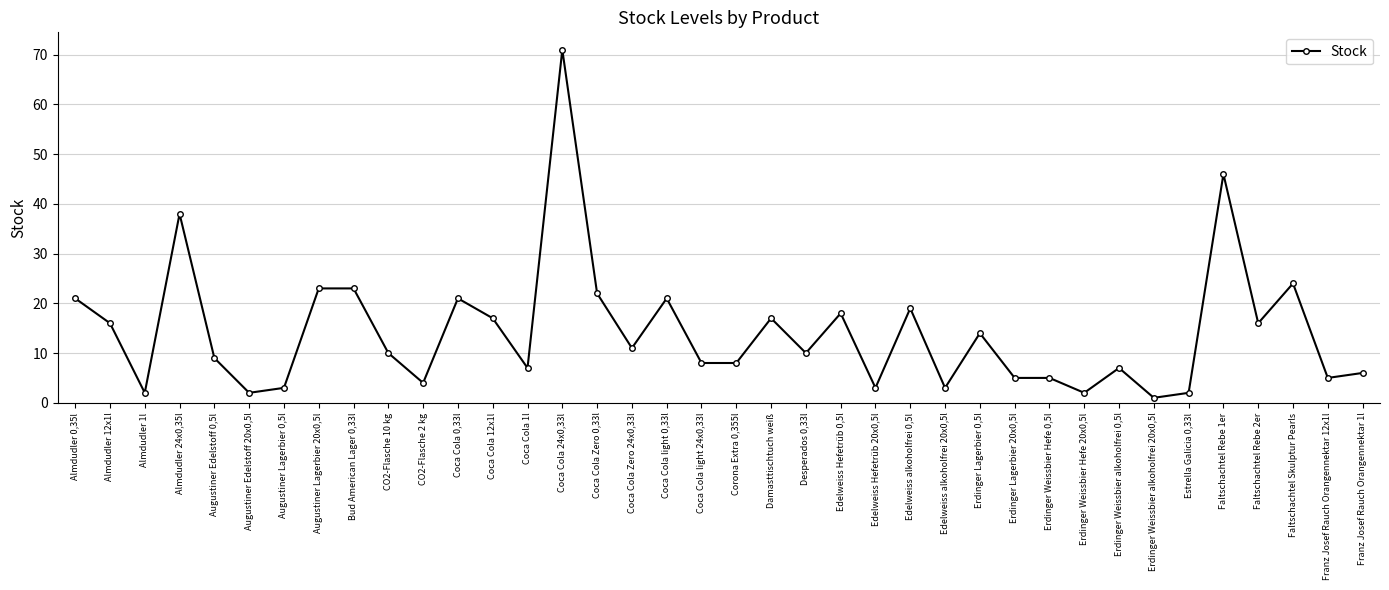

Reading right to left, list all the values displayed in this chart.

Franz Josef Rauch Orangennektar 1l=6	Franz Josef Rauch Orangennektar 12x1l=5	Faltschachtel Skulptur Pearls=24	Faltschachtel Rebe 2er=16	Faltschachtel Rebe 1er=46	Estrella Galicia 0,33l=2	Erdinger Weissbier alkoholfrei 20x0,5l=1	Erdinger Weissbier alkoholfrei 0,5l=7	Erdinger Weissbier Hefe 20x0,5l=2	Erdinger Weissbier Hefe 0,5l=5	Erdinger Lagerbier 20x0,5l=5	Erdinger Lagerbier 0,5l=14	Edelweiss alkoholfrei 20x0,5l=3	Edelweiss alkoholfrei 0,5l=19	Edelweiss Hefetrüb 20x0,5l=3	Edelweiss Hefetrüb 0,5l=18	Desperados 0,33l=10	Damasttischtuch weiß=17	Corona Extra 0,355l=8	Coca Cola light 24x0,33l=8	Coca Cola light 0,33l=21	Coca Cola Zero 24x0,33l=11	Coca Cola Zero 0,33l=22	Coca Cola 24x0,33l=71	Coca Cola 1l=7	Coca Cola 12x1l=17	Coca Cola 0,33l=21	CO2-Flasche 2 kg=4	CO2-Flasche 10 kg=10	Bud American Lager 0,33l=23	Augustiner Lagerbier 20x0,5l=23	Augustiner Lagerbier 0,5l=3	Augustiner Edelstoff 20x0,5l=2	Augustiner Edelstoff 0,5l=9	Almdudler 24x0,35l=38	Almdudler 1l=2	Almdudler 12x1l=16	Almdudler 0,35l=21